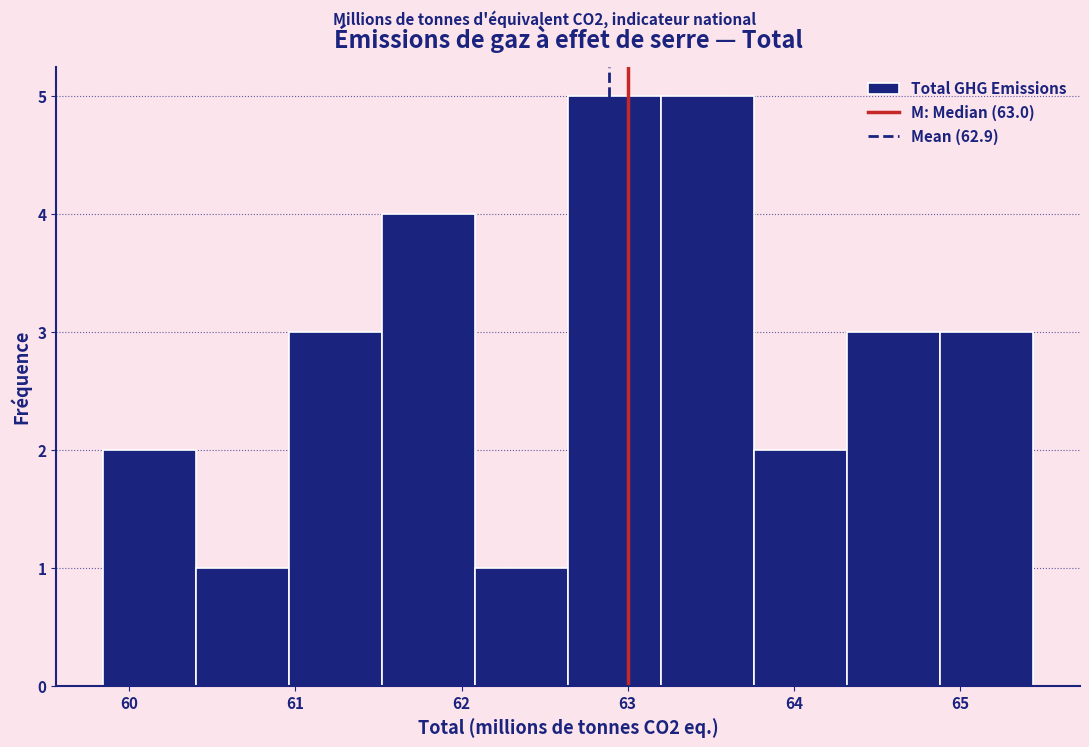

Reading left to right, list every bar in this chart as the range it spans on the x-axis followed by its height. Neither the bar edges nor the heights are printed on the chart, so give them approximately, as read against the axes.

59.8 to 60.4: 2
60.4 to 61.0: 1
61.0 to 61.5: 3
61.5 to 62.1: 4
62.1 to 62.6: 1
62.6 to 63.2: 5
63.2 to 63.8: 5
63.8 to 64.3: 2
64.3 to 64.9: 3
64.9 to 65.4: 3